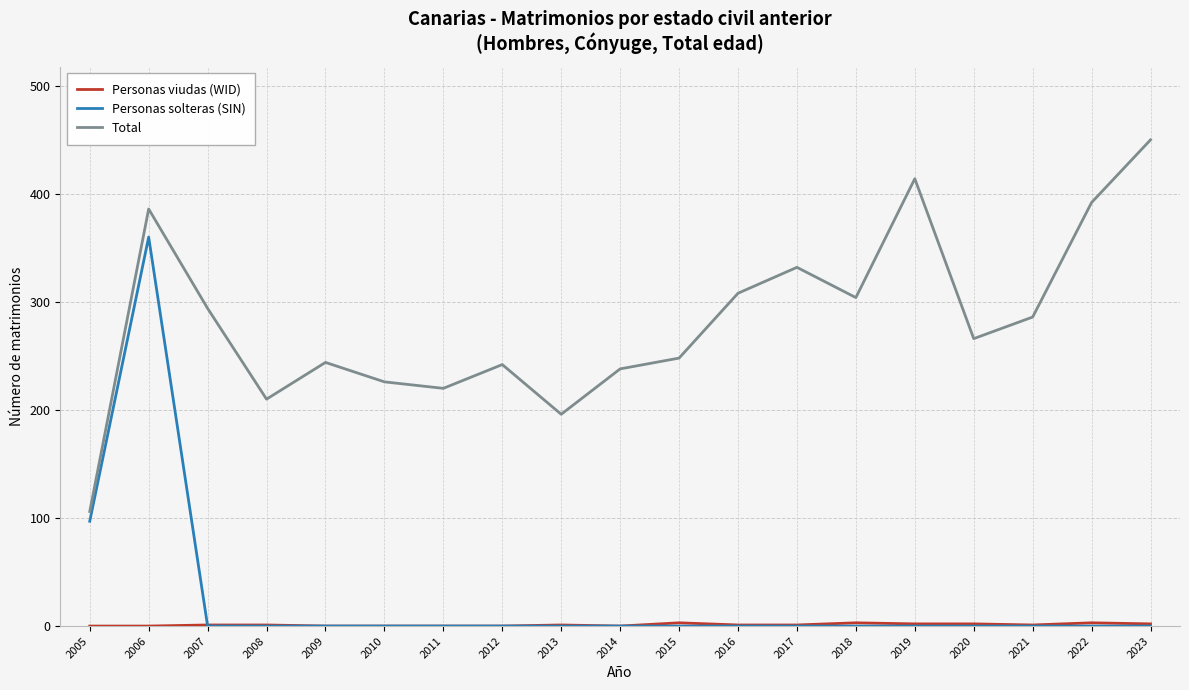

How many series are shown in this chart?

3